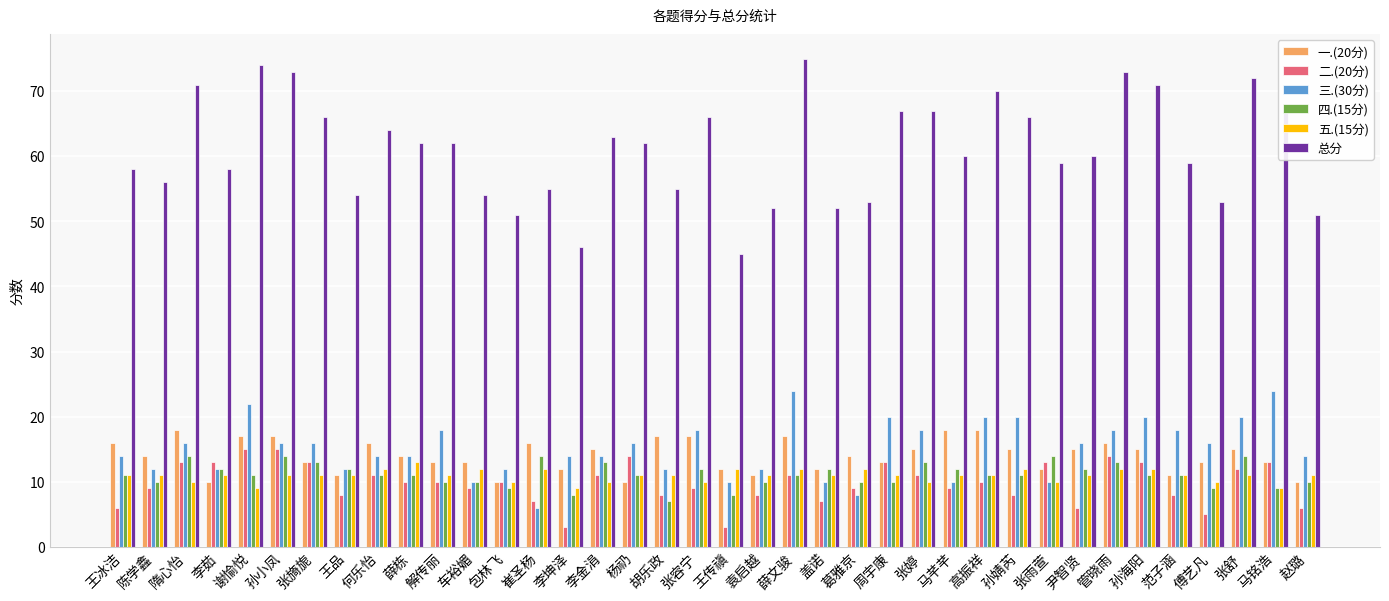

What position from the left is 胡乐政?

18